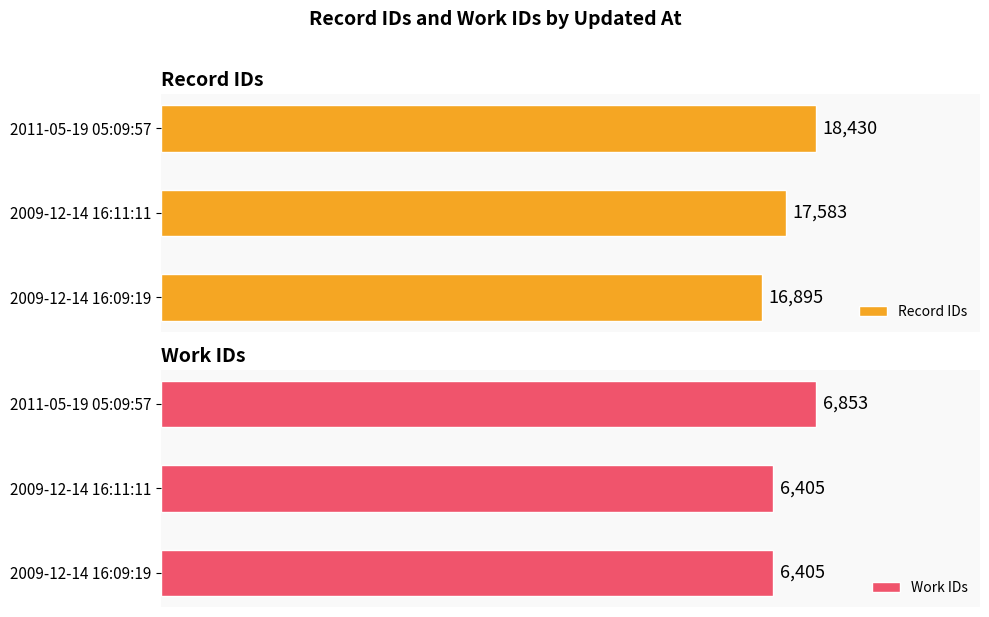

Rank the categories by Record IDs value from lowest to highest.

2009-12-14 16:09:19, 2009-12-14 16:11:11, 2011-05-19 05:09:57